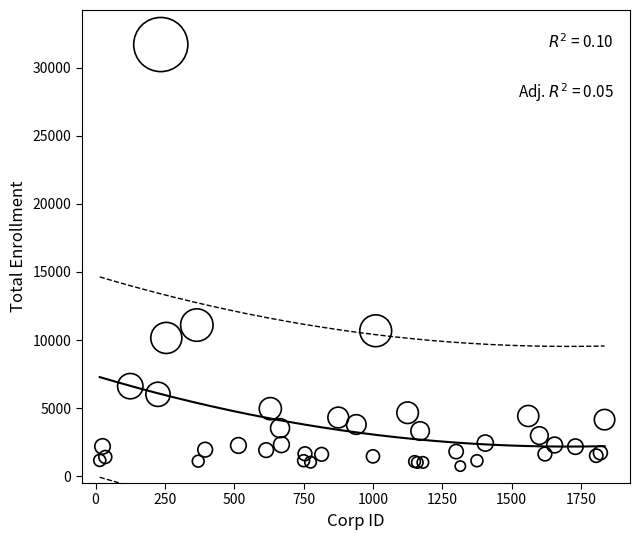

What Y value in the scatter plot is closest to 16217?

11097